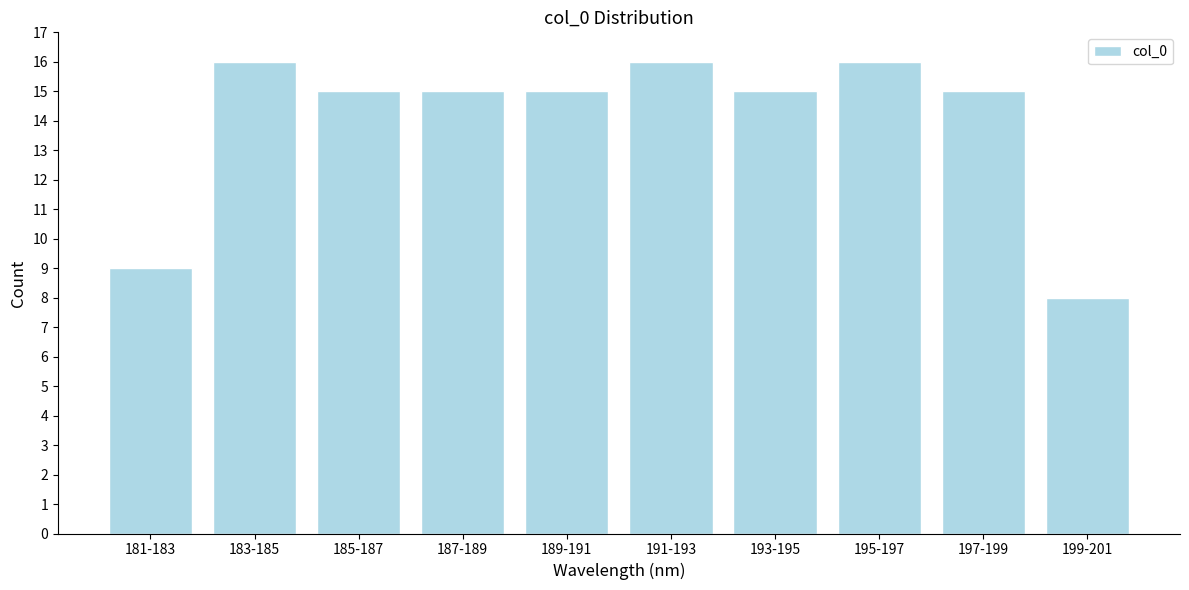

Reading left to right, what are all the values shown in this chart?

181-183=9	183-185=16	185-187=15	187-189=15	189-191=15	191-193=16	193-195=15	195-197=16	197-199=15	199-201=8